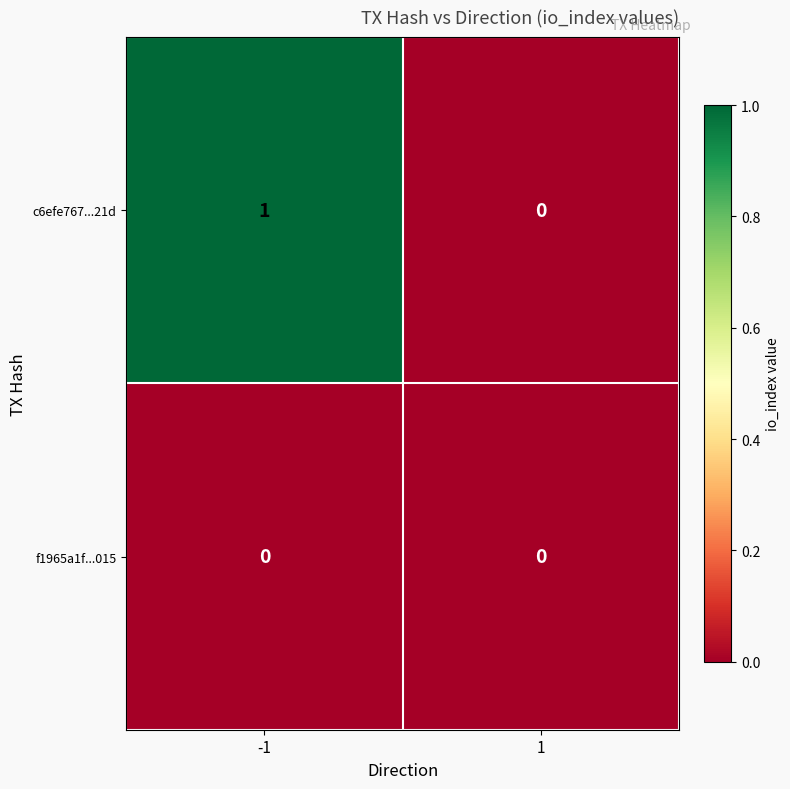

Which series has the widest spread of values?

c6efe767...21d